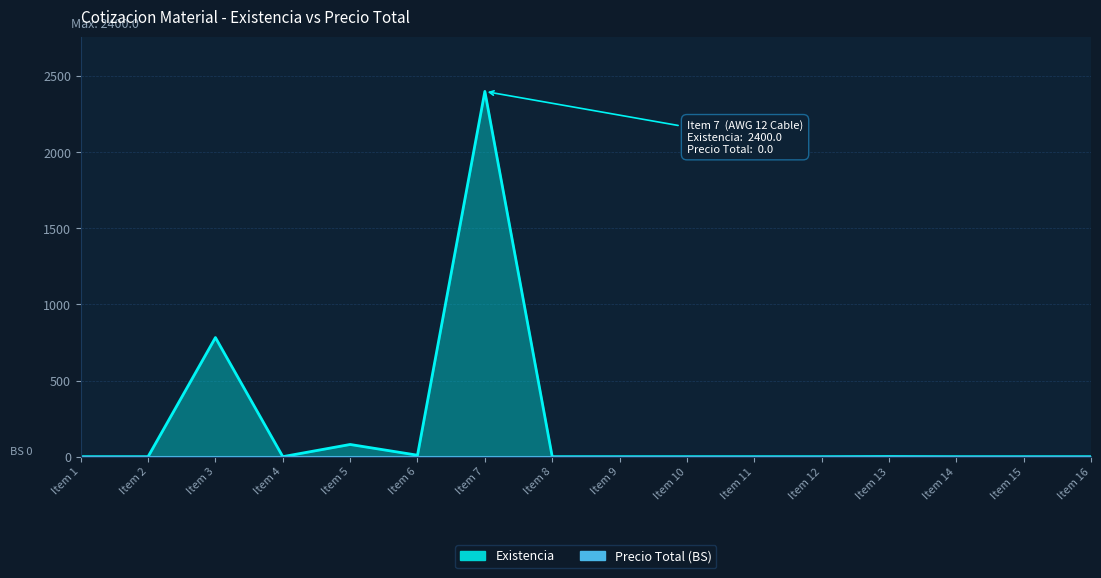

At which category does the data reach its first local peak?

Item 3